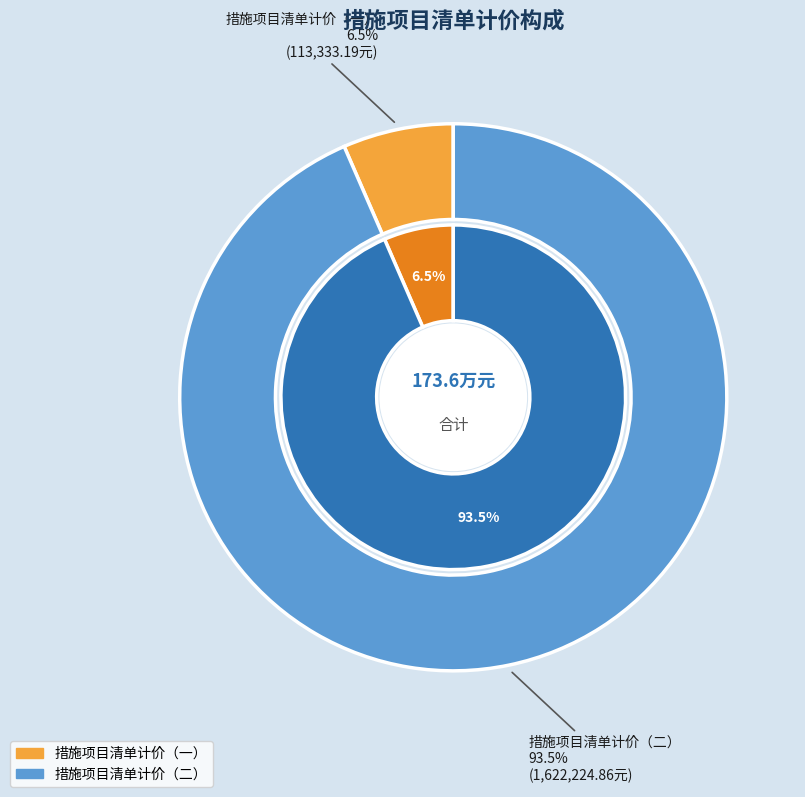

To the nearest percent, what is the combined percentage of 措施项目清单计价（二） and 措施项目清单计价（一）?

100%